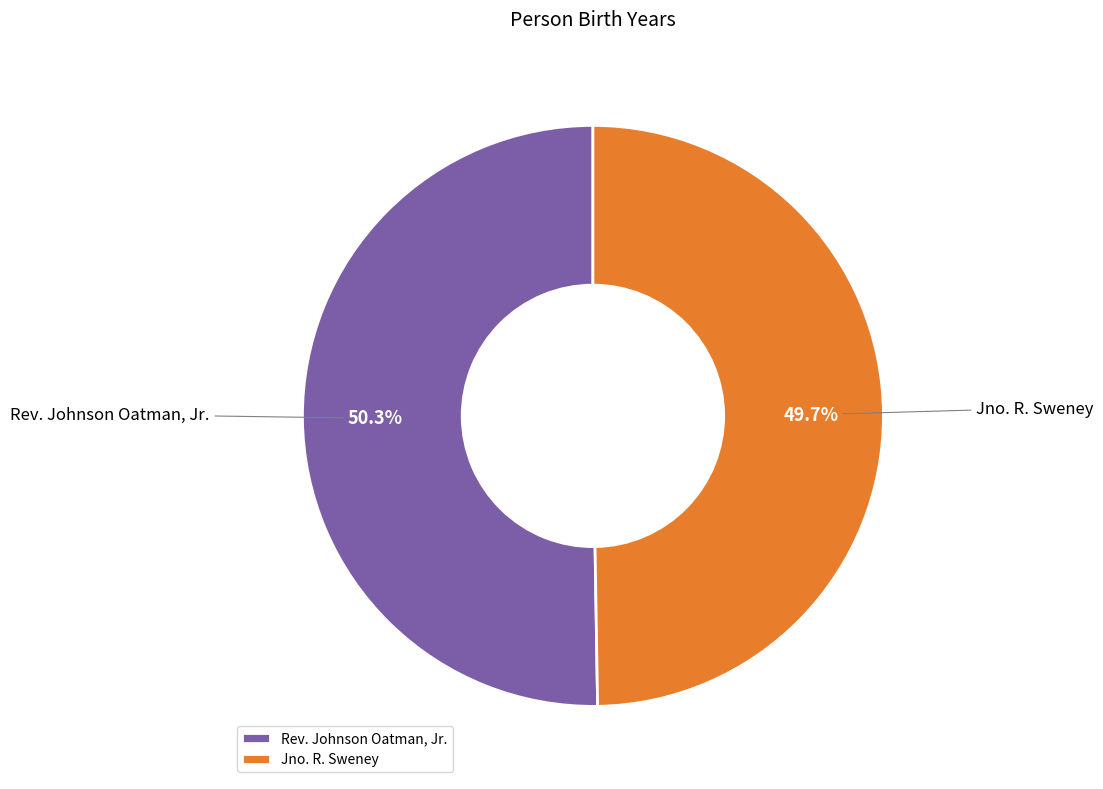

What is the total percentage of Jno. R. Sweney and Rev. Johnson Oatman, Jr.?

100.0%